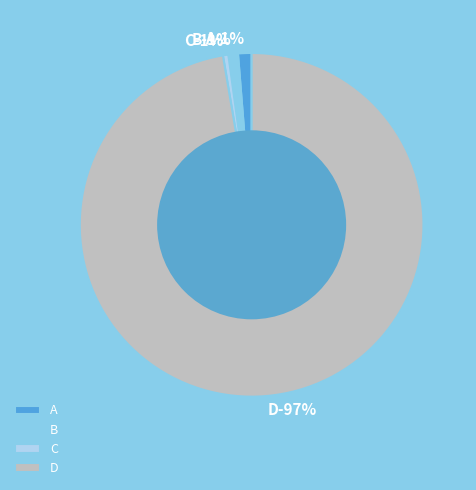

To the nearest percent, what portion does C represent?

1%